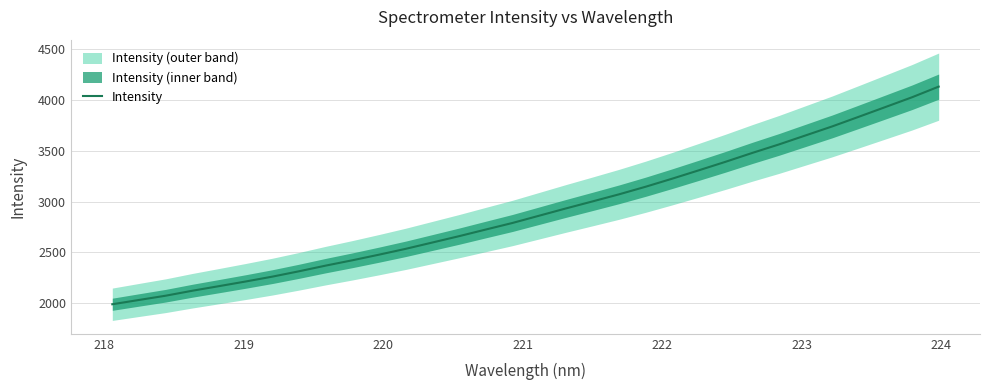

What is the maximum value for Intensity?

4132.5